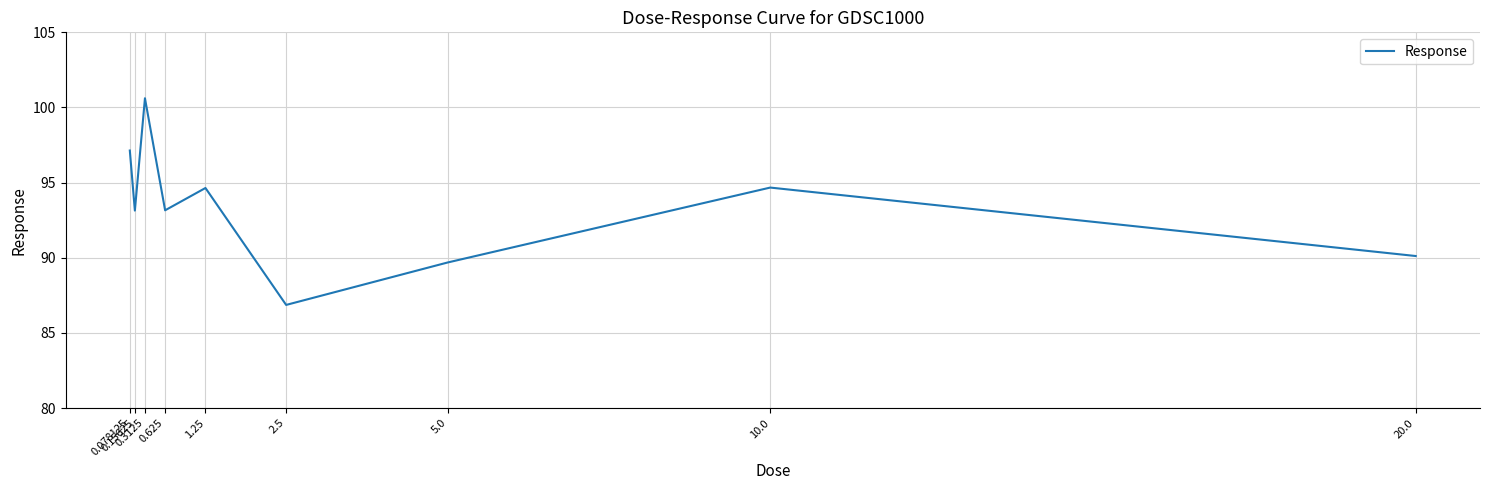

Count the number of categories in the chart.

9